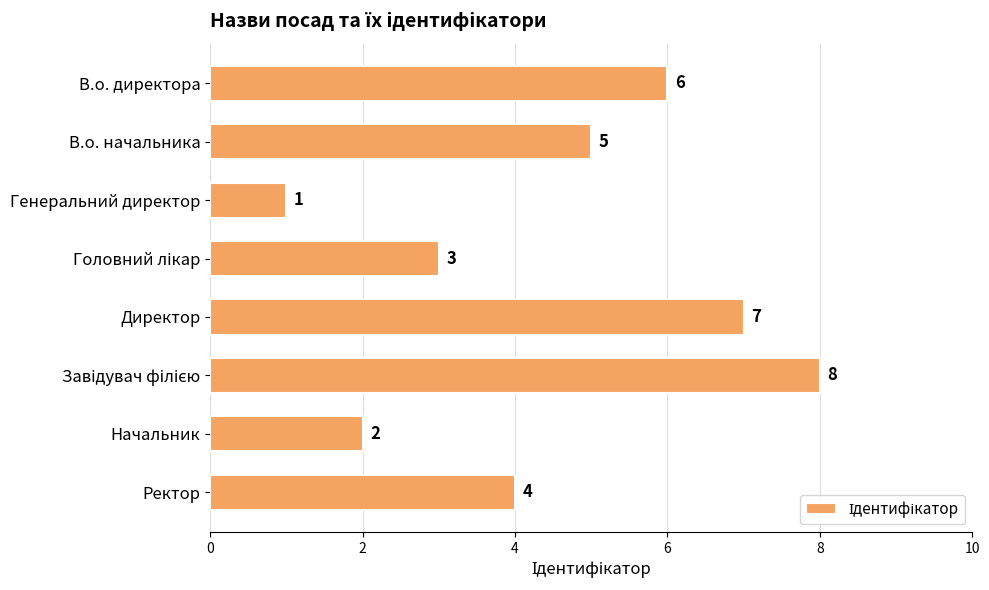

At which label is the value closest to 4?

Ректор